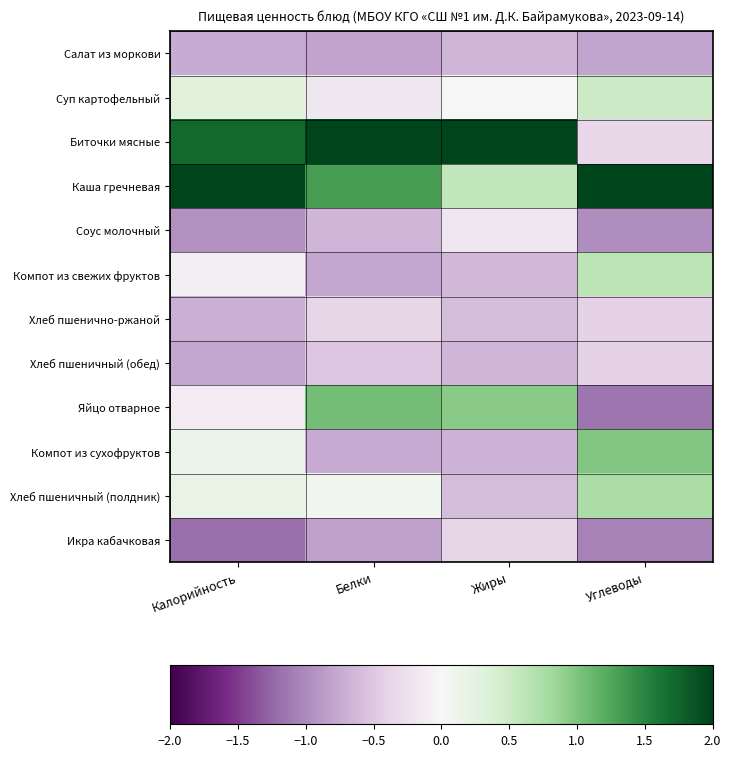

Between Калорийность and Белки, which is larger?

Калорийность